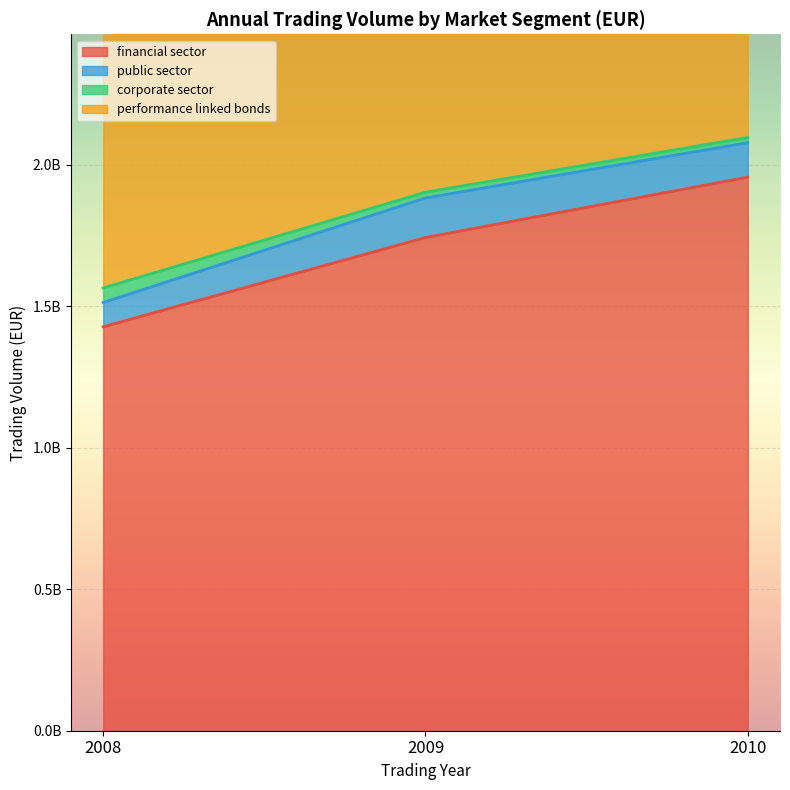

What is the total value across all series at 2008?

4607035702.9